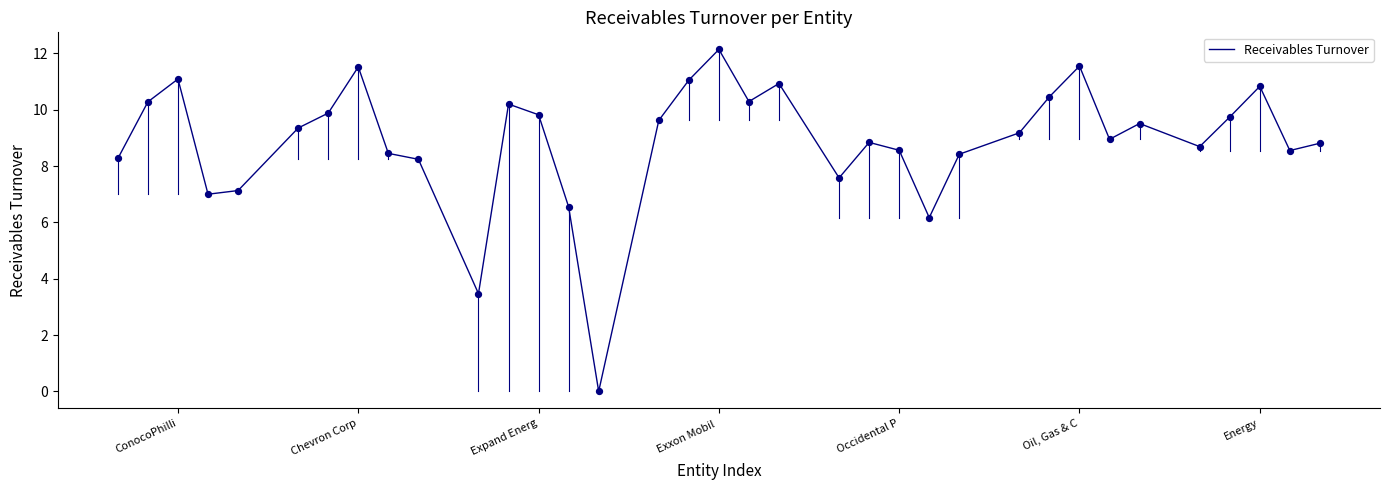

What is the difference between the maximum and minimum values?

12.1